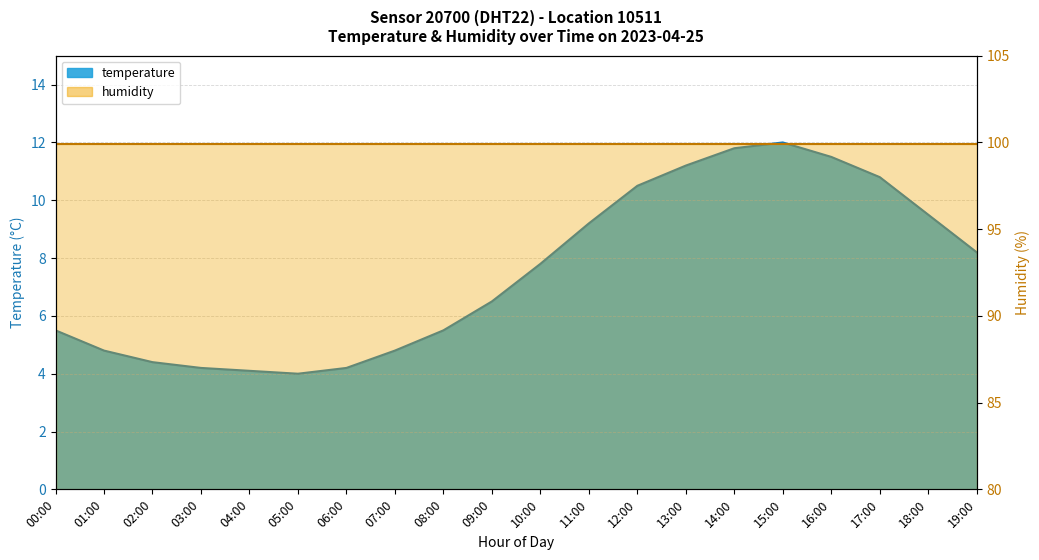

The value at 12:00 is 18.4. True or false?

False